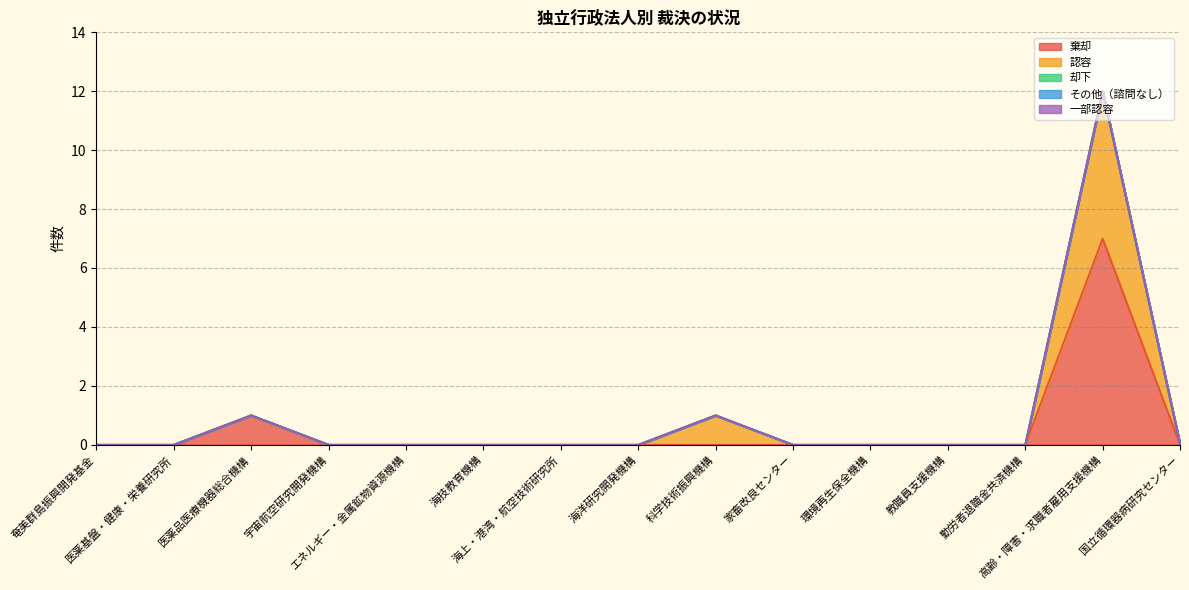

What is the maximum value shown in the chart?

7